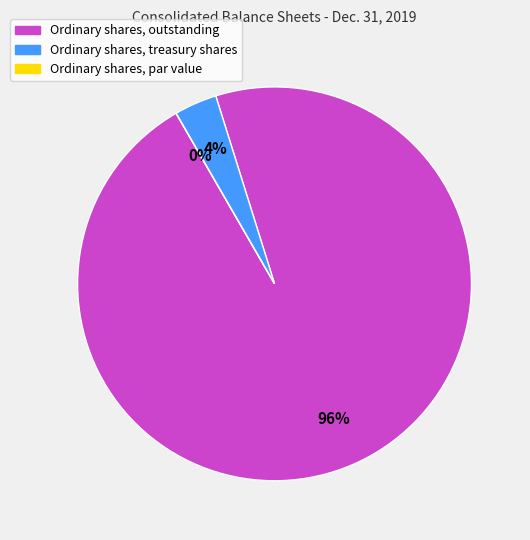

What is the change in value from Ordinary shares, treasury shares to Ordinary shares, par value?

-267359.0